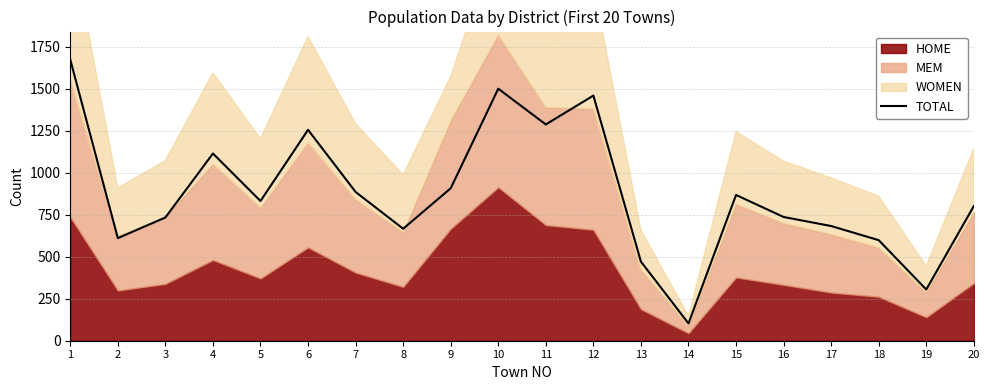

Which label corresponds to the smallest value in the chart?

14